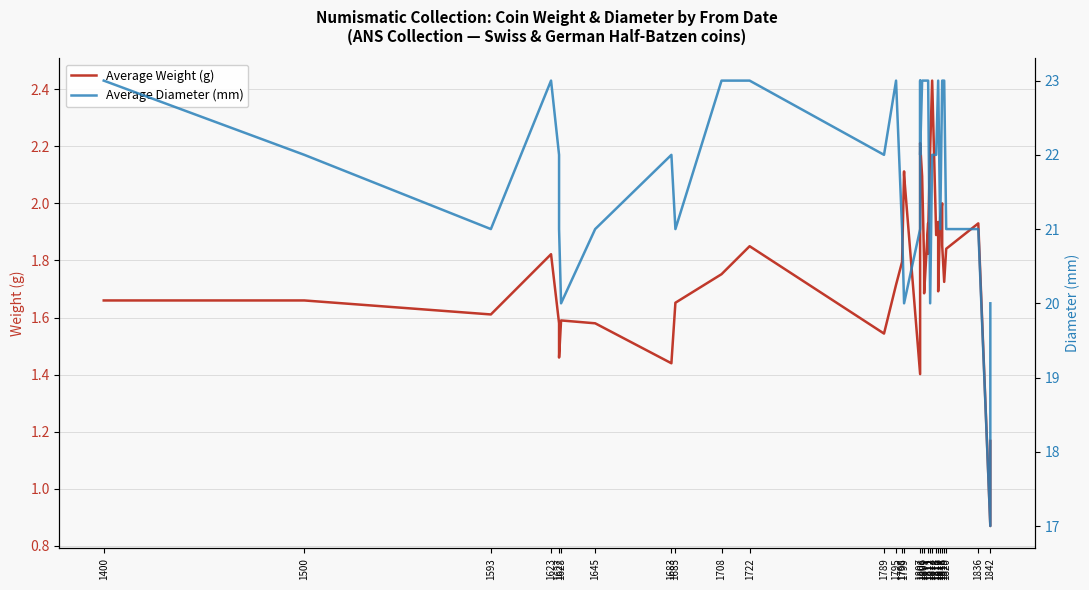

Count the number of categories in the chart.

39